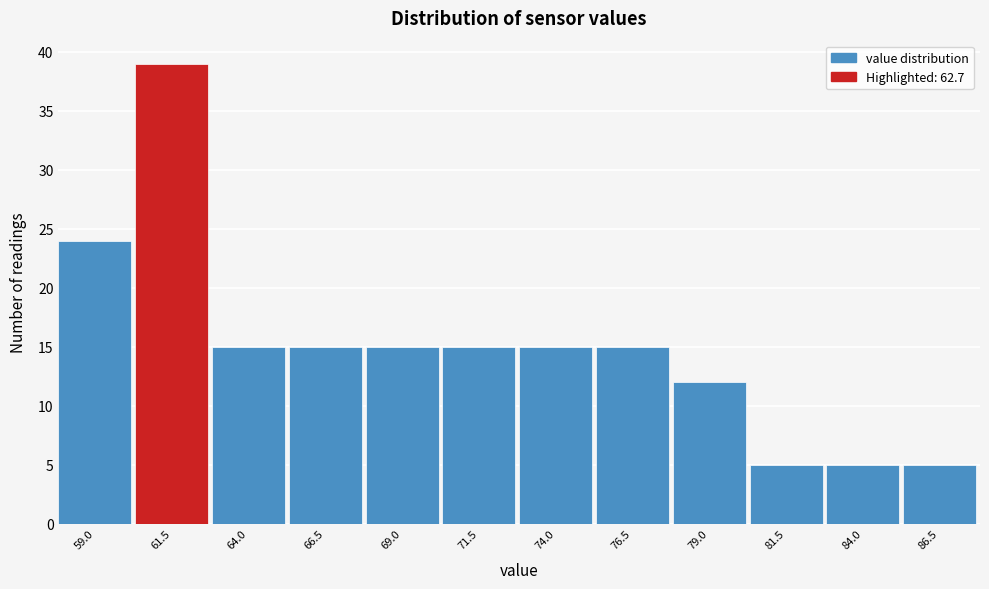

Reading left to right, what are all the values shown in this chart?

59.0=24	61.5=39	64.0=15	66.5=15	69.0=15	71.5=15	74.0=15	76.5=15	79.0=12	81.5=5	84.0=5	86.5=5